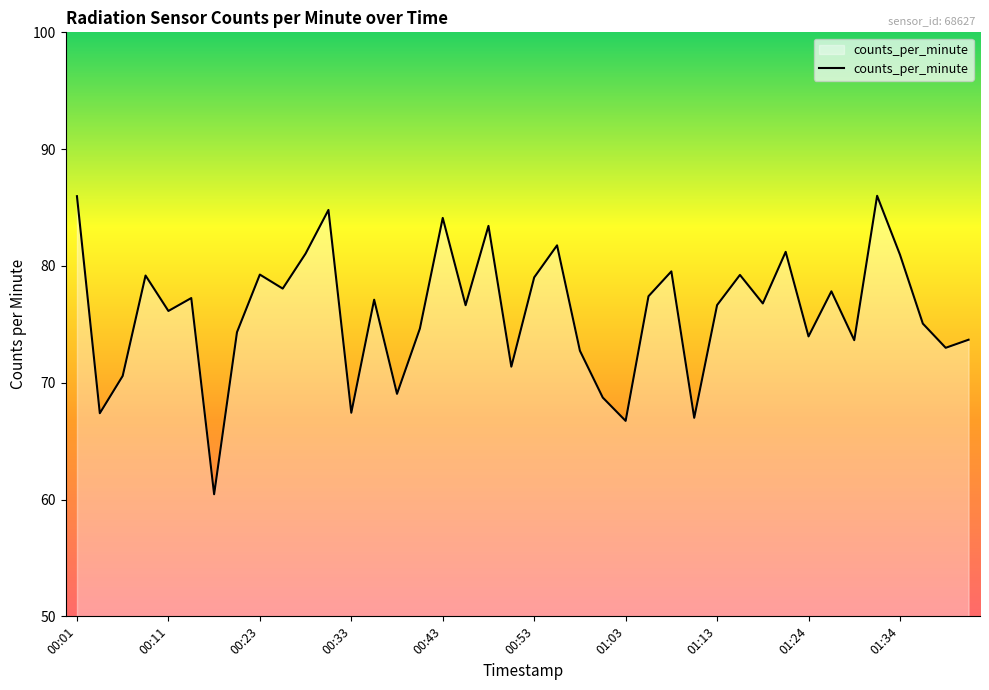

What is the average value?

76.0